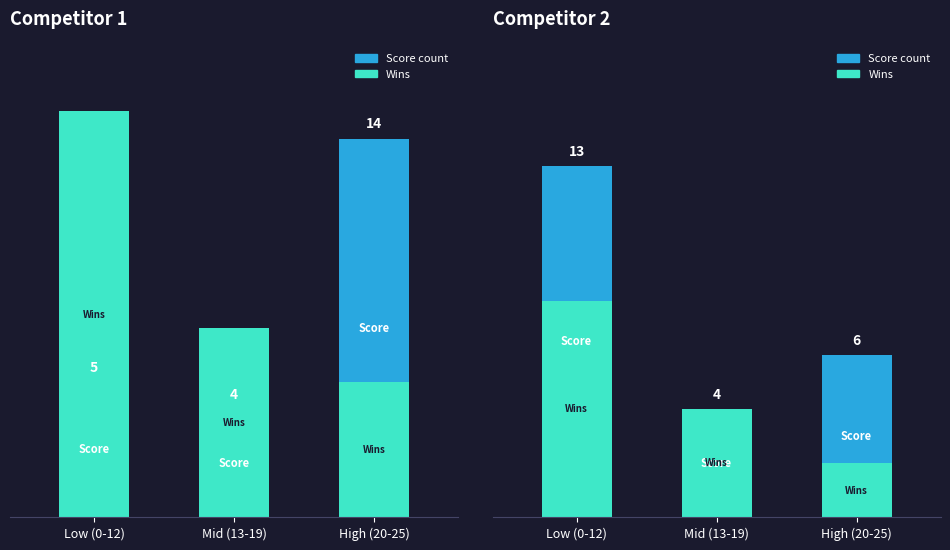

Reading right to left, transcribe all the data shown in this chart.

Score 1: 14	4	5
Wins: 2	4	8
Score 2: 6	4	13